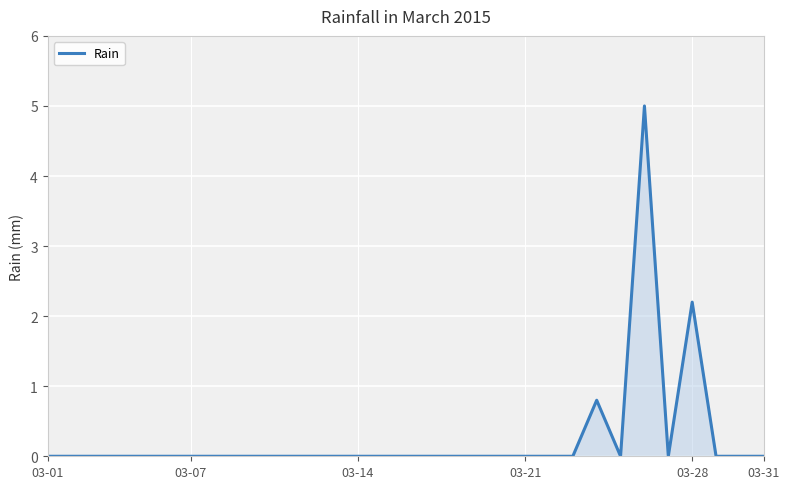

What is the difference between the maximum and minimum values?

5.0